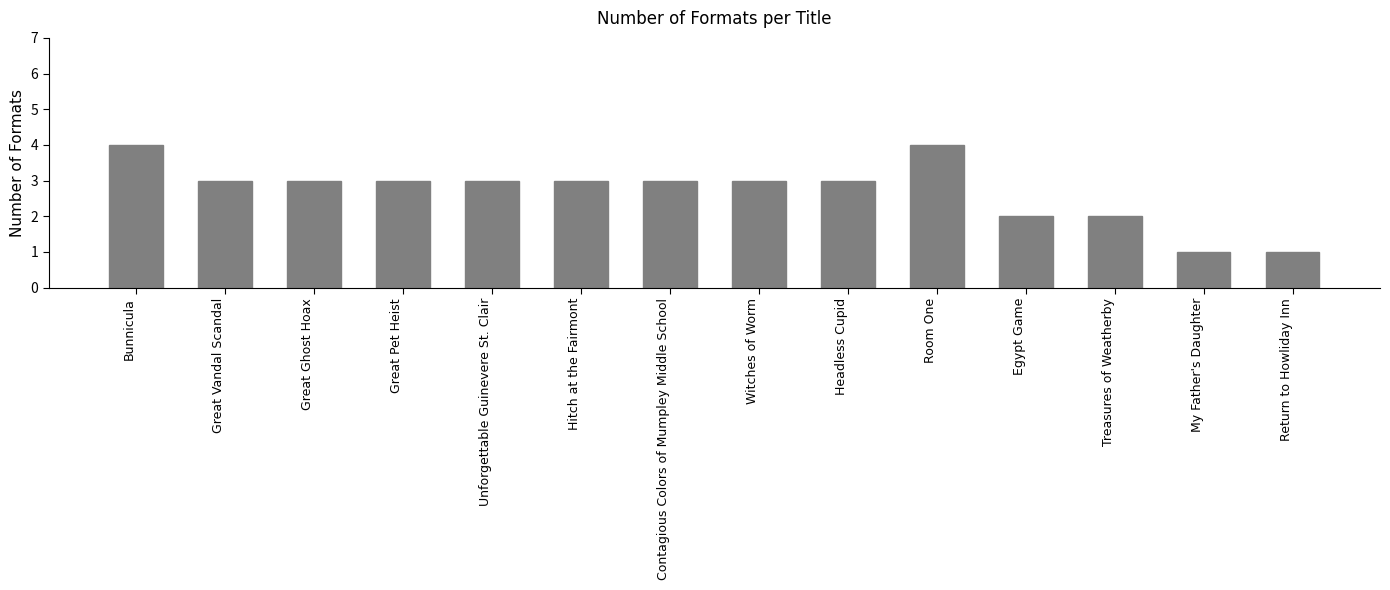

What is the value of the 8th bar from the left?

3